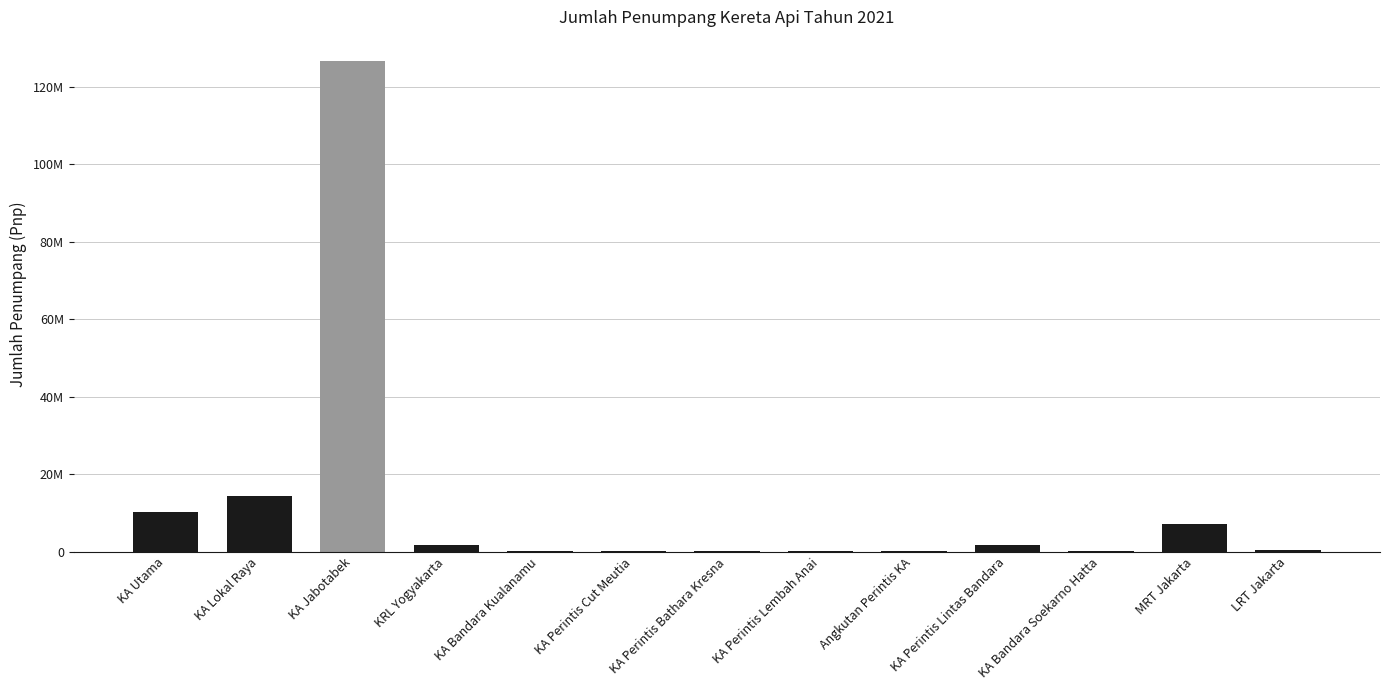

At which label does the data first exceed 314189?

KA Utama